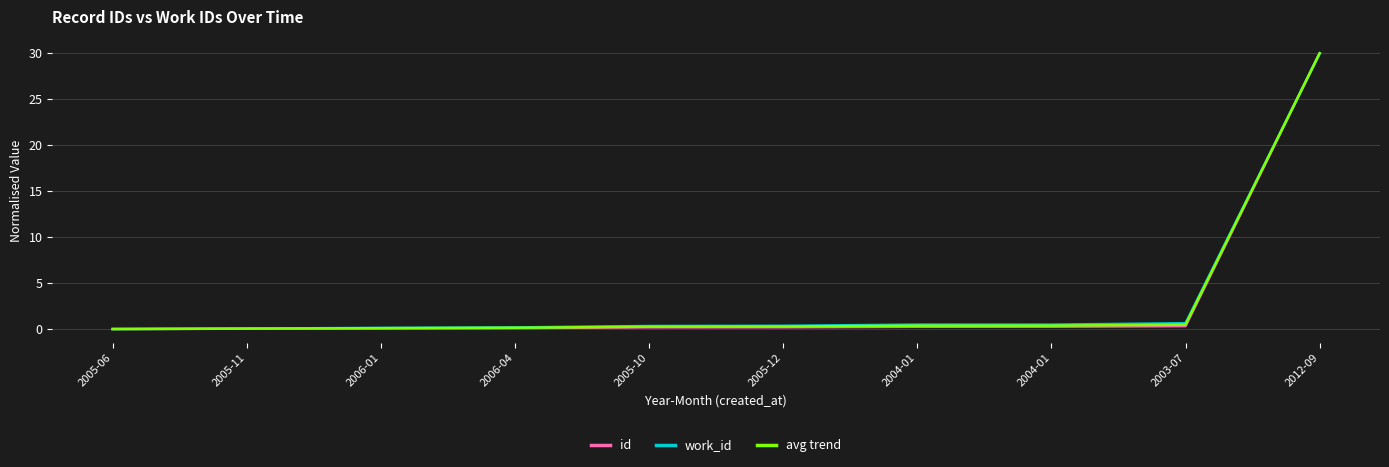

Reading left to right, extract all data points from this chart.

id: 2005-06=0.0	2005-11=0.0	2006-01=0.1	2006-04=0.1	2005-10=0.2	2005-12=0.2	2004-01=0.2	2004-01=0.3	2003-07=0.3	2012-09=30.0
work_id: 2005-06=0.0	2005-11=0.1	2006-01=0.1	2006-04=0.2	2005-10=0.3	2005-12=0.4	2004-01=0.5	2004-01=0.5	2003-07=0.6	2012-09=30.0
avg trend: 2005-06=0.0	2005-11=0.0	2006-01=0.1	2006-04=0.1	2005-10=0.3	2005-12=0.3	2004-01=0.4	2004-01=0.4	2003-07=0.5	2012-09=30.0